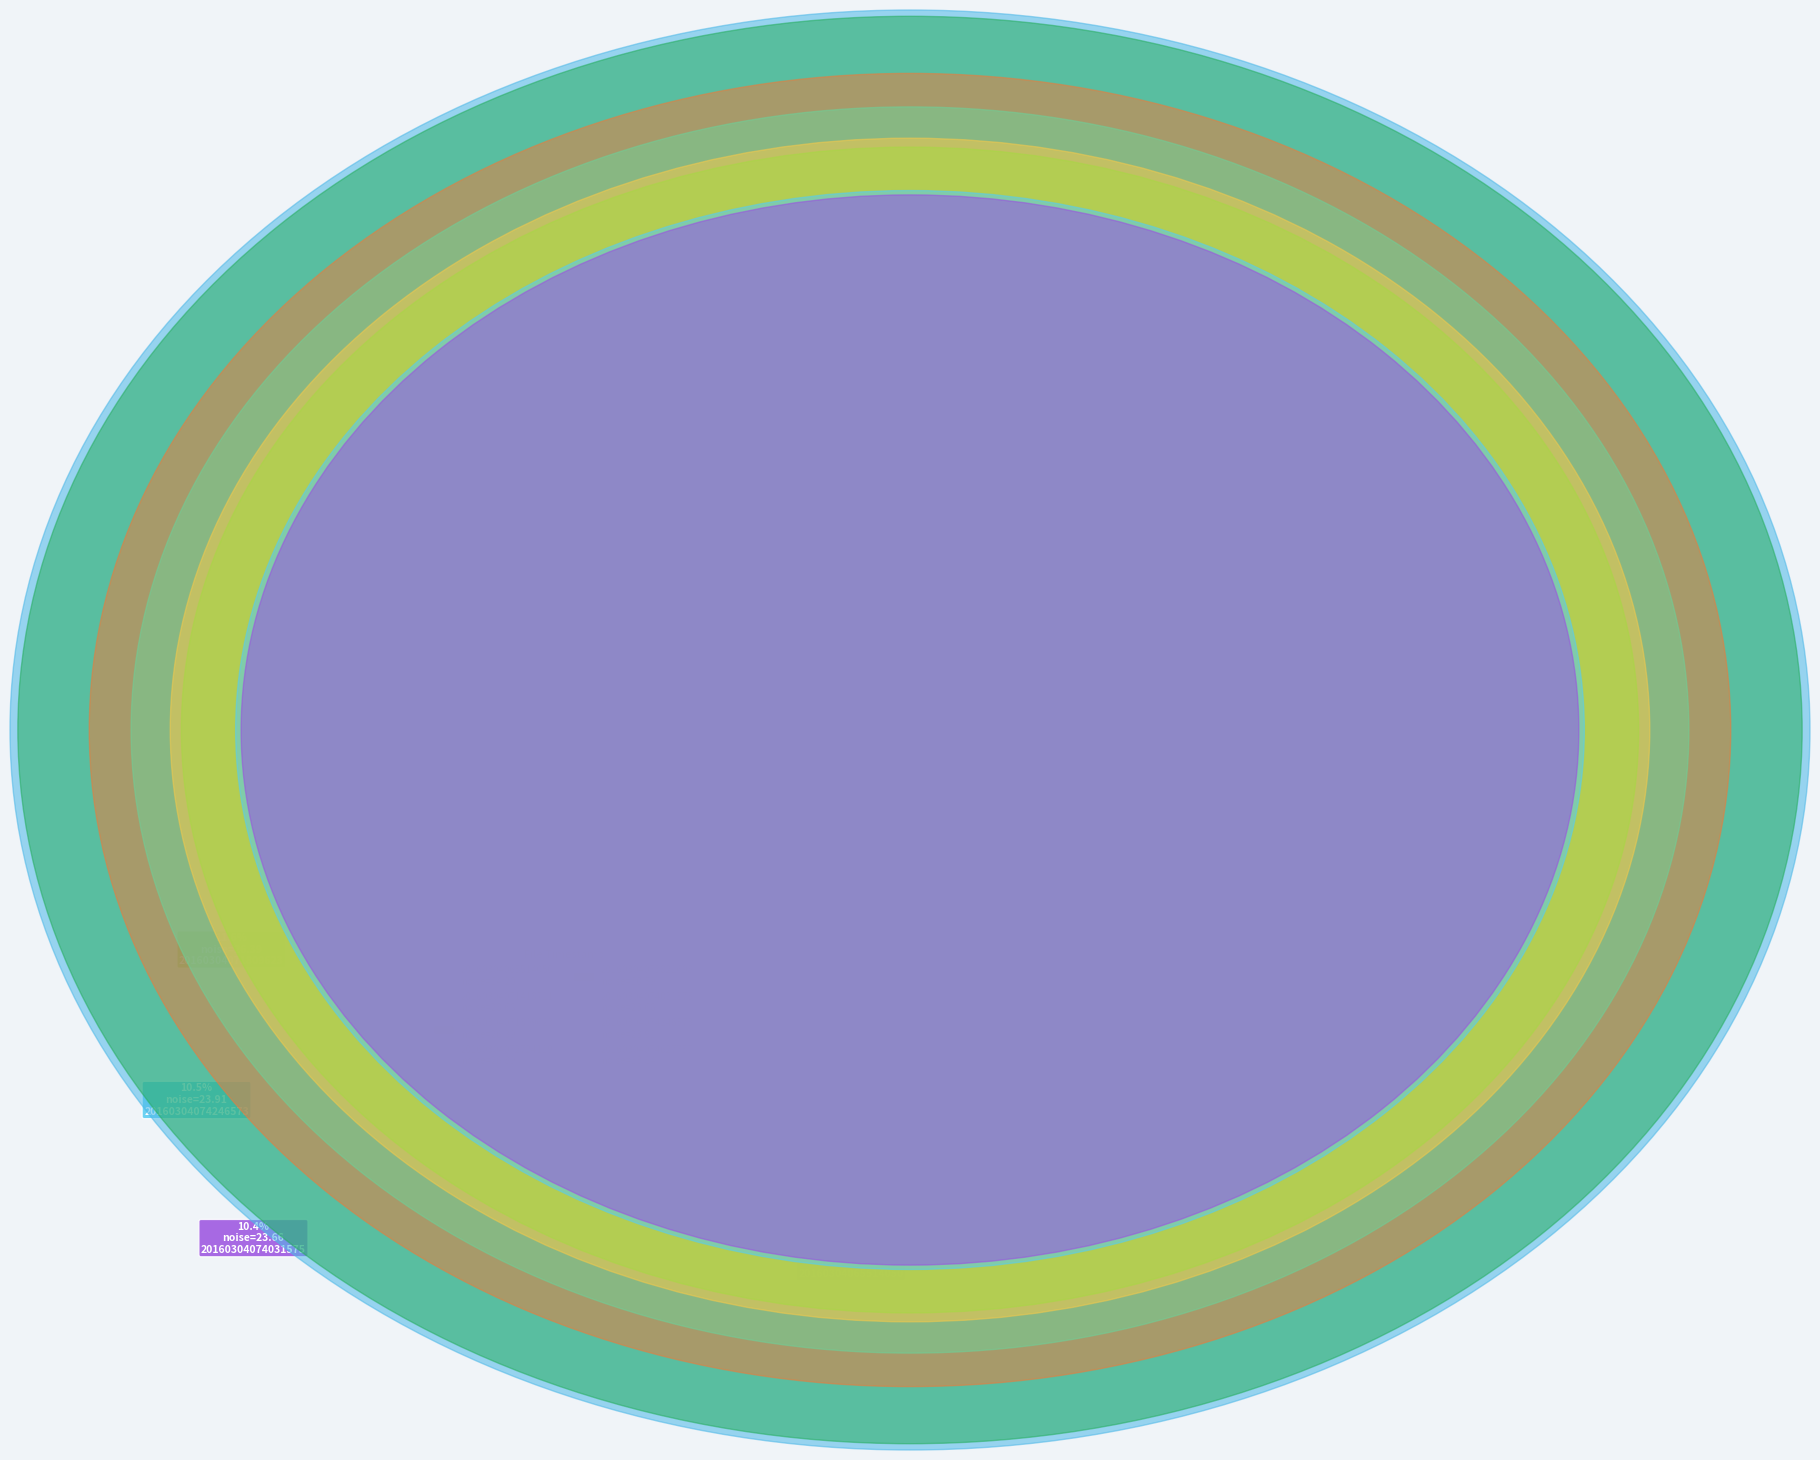

Is there a majority slice in this chart?

No